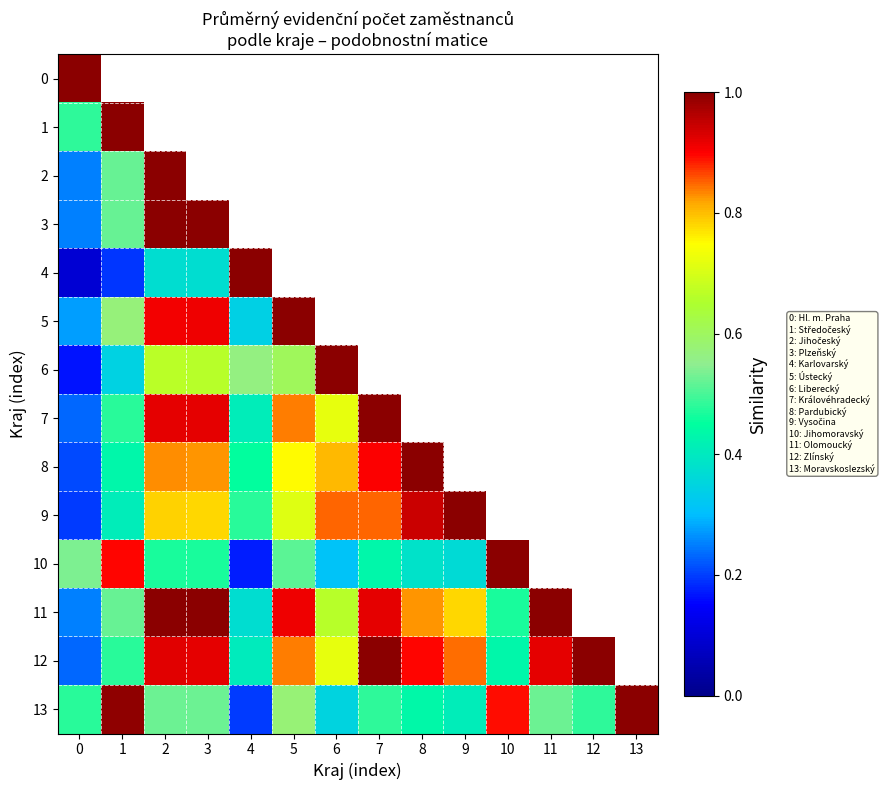

True or false: 6 has a value of 0.7 at 3.

True